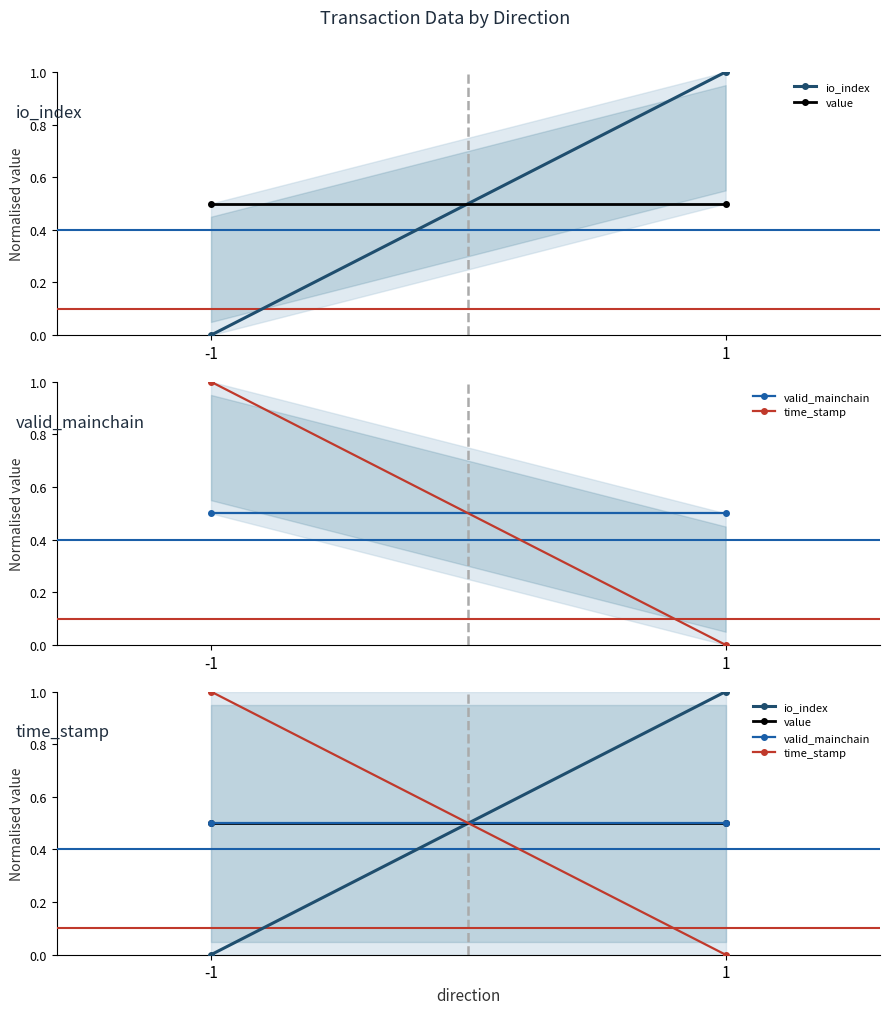

What is the sum of all value values?

1.0